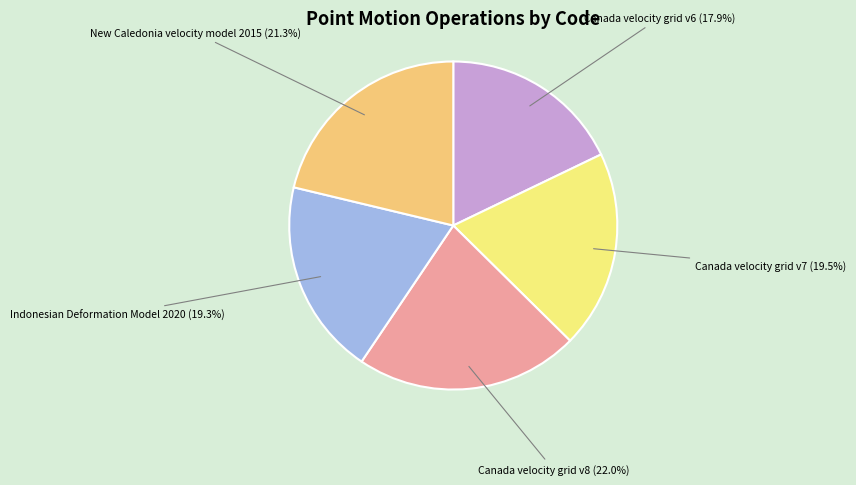

Does Canada velocity grid v7 represent more than half of the total?

No